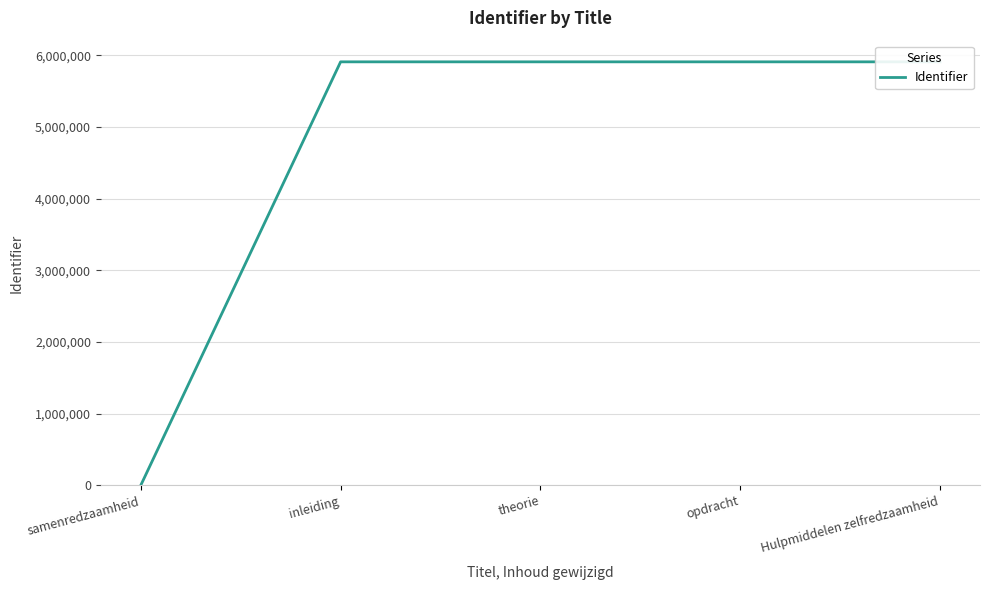

List the labels in order of value, smallest first.

samenredzaamheid, inleiding, theorie, opdracht, Hulpmiddelen zelfredzaamheid